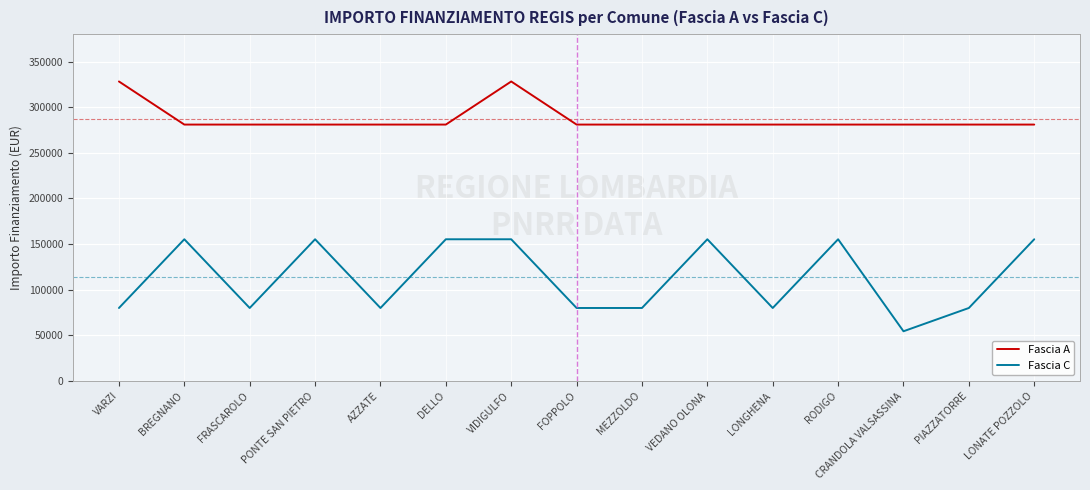

What is the average value of the Fascia C series?

113367